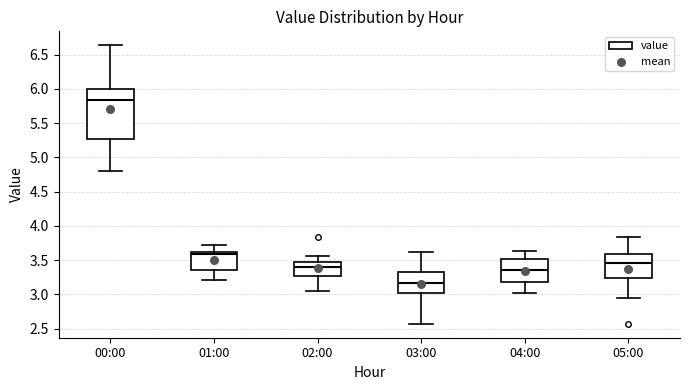

Which box is the tallest, from its lower edge to its upper edge?

00:00